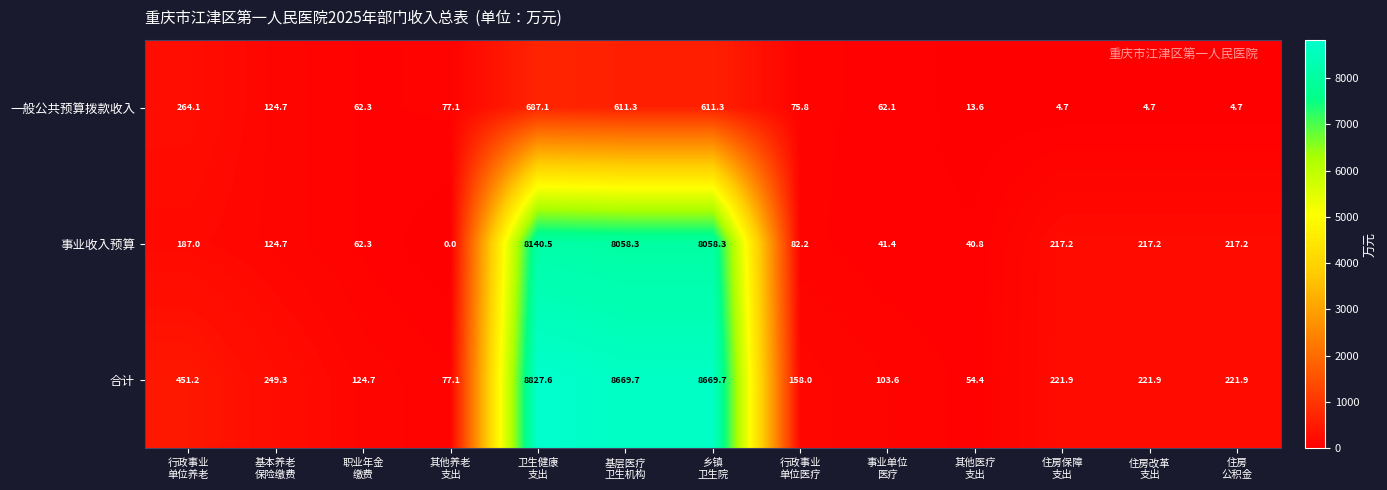

What is the highest value of the 一般公共预算拨款收入 series?

687.1